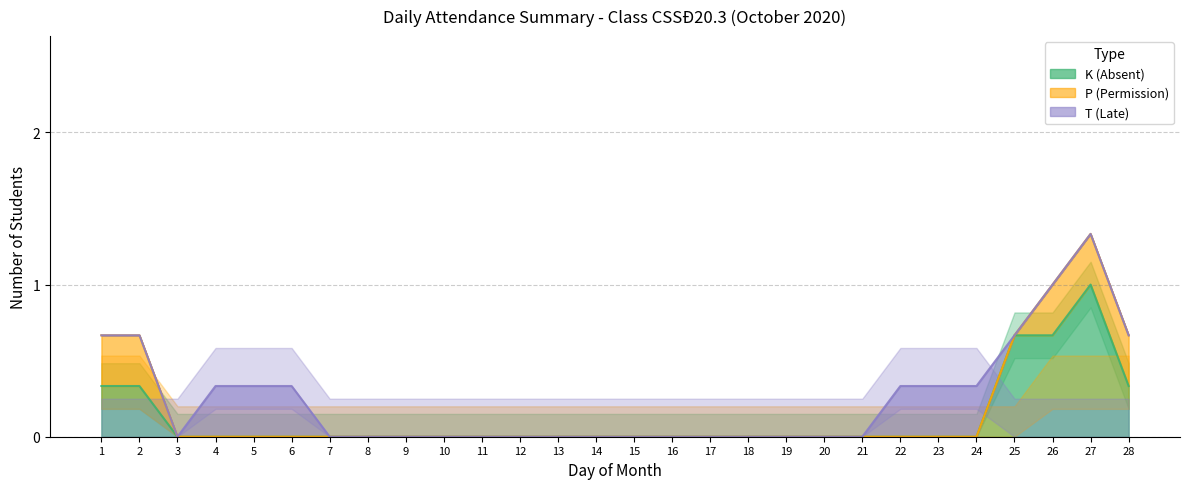

How many categories are shown in the chart?

28